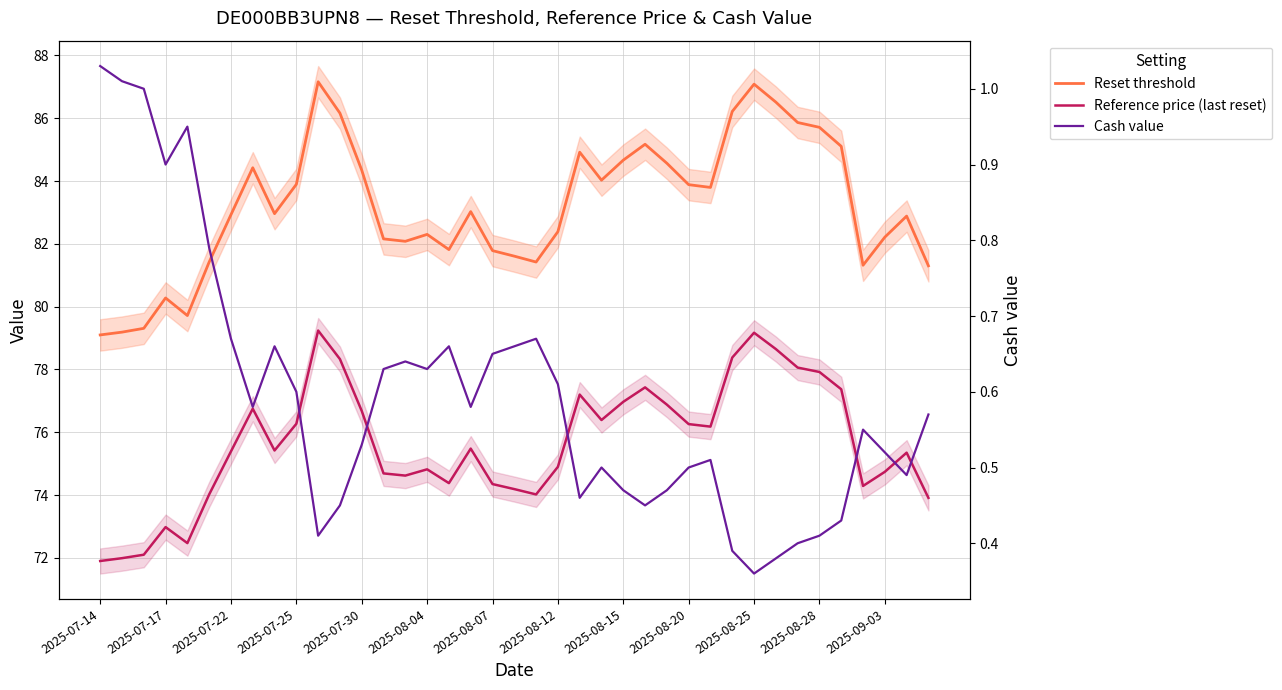

At which category is the sum across all series the highest?

2025-08-25